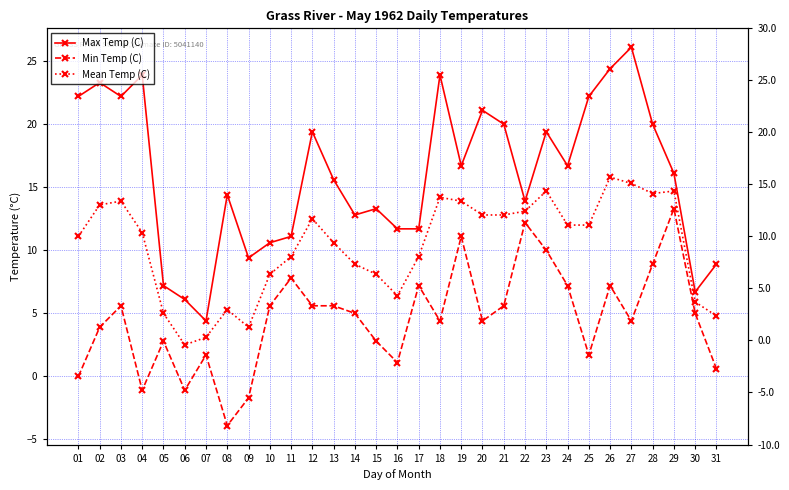

Is it true that Min Temp (C) equals 14.7 at 19?

False